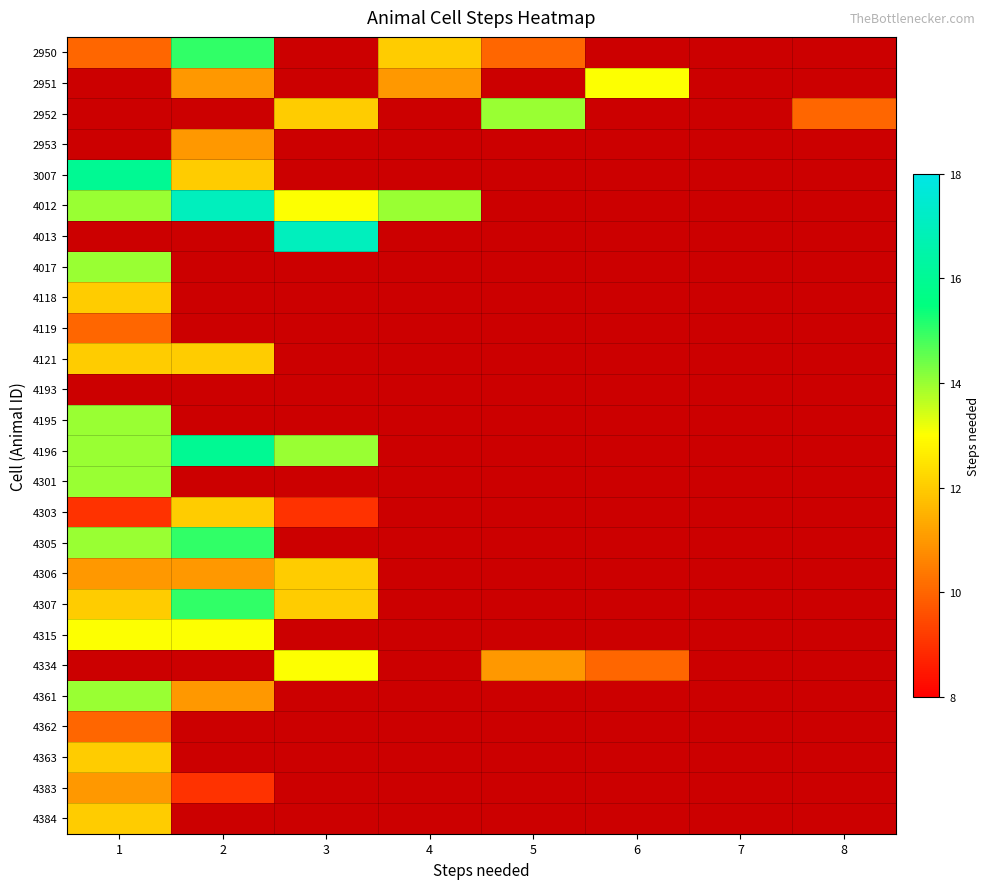

True or false: 4196 has a value of 8.8 at 2.

False